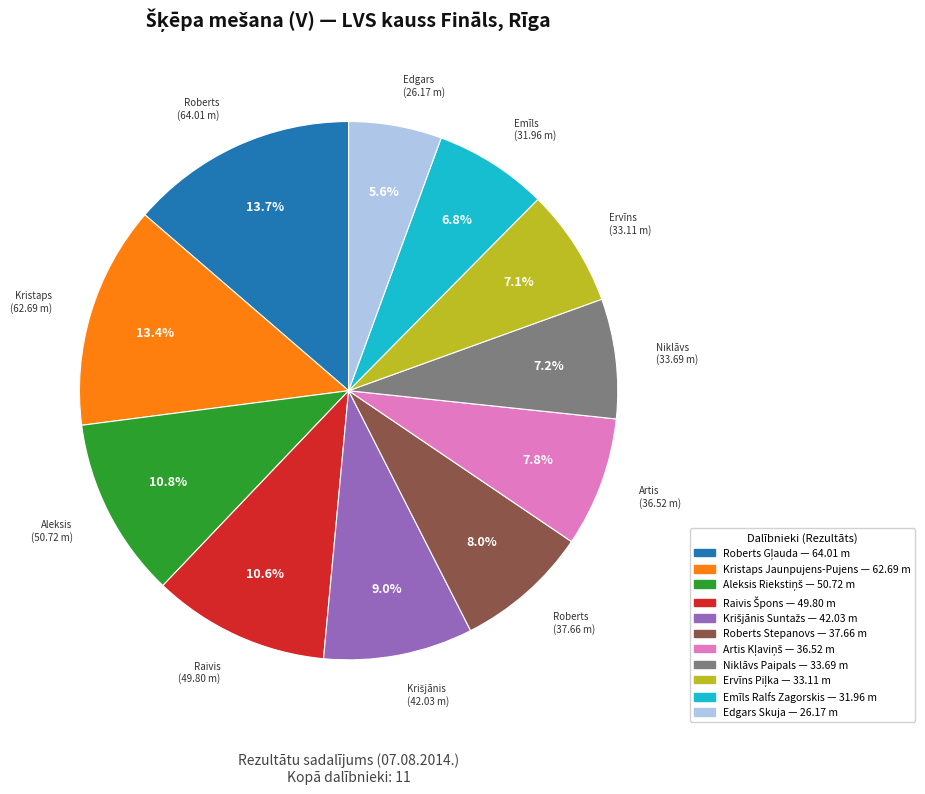

What is the smallest slice in the pie chart?

Edgars Skuja